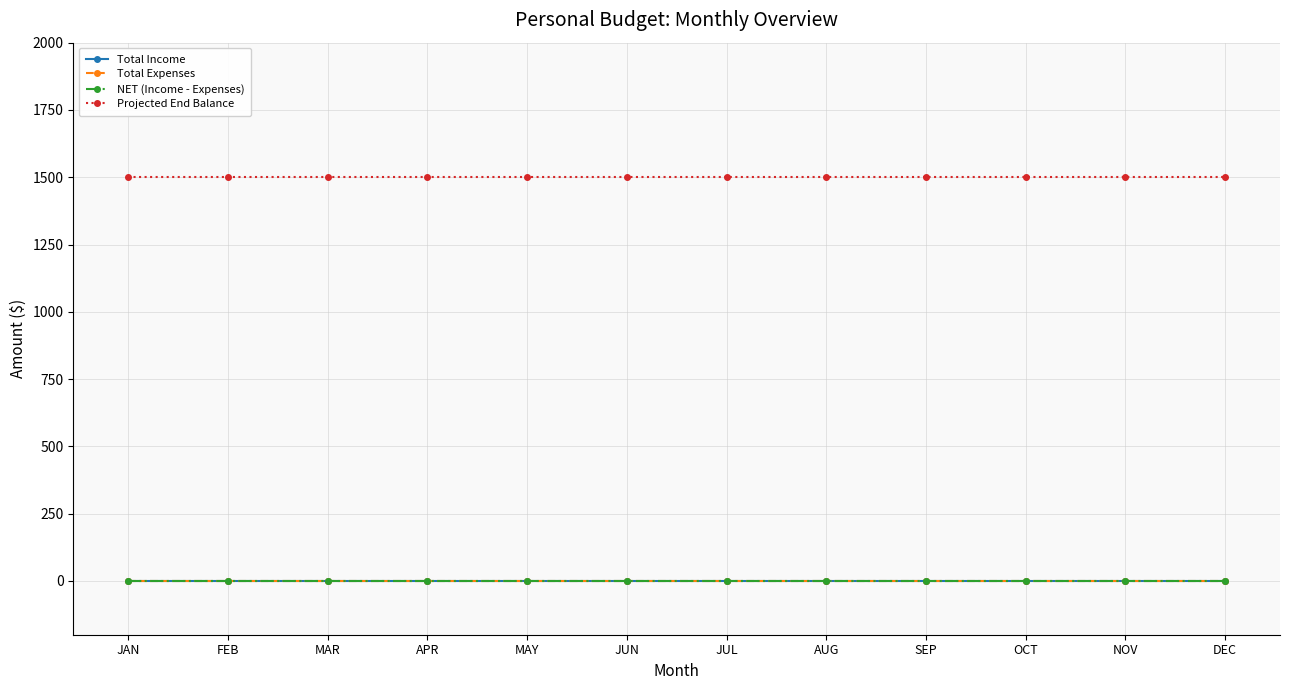

Does the chart display data point markers on the line(s)?

Yes